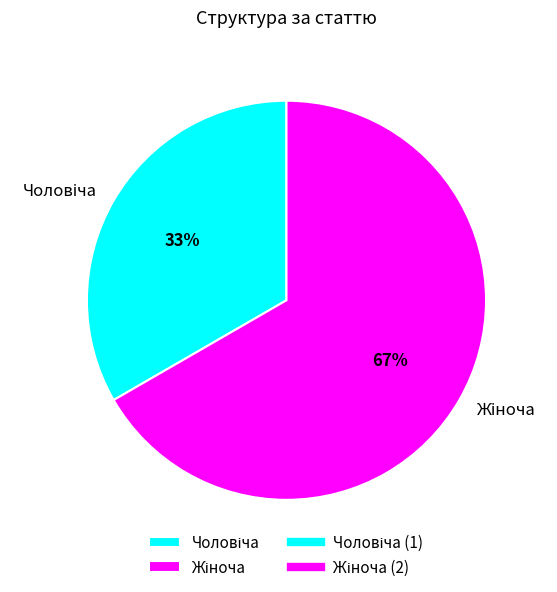

Is there a majority slice in this chart?

Yes